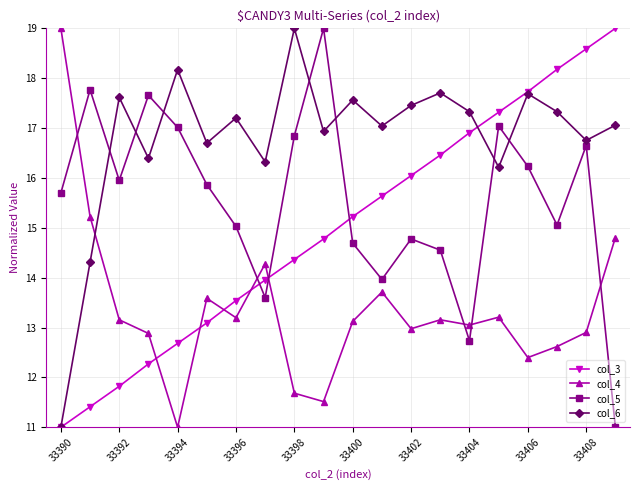

List the series in order of their overall mean, highest first.

col_6, col_5, col_3, col_4